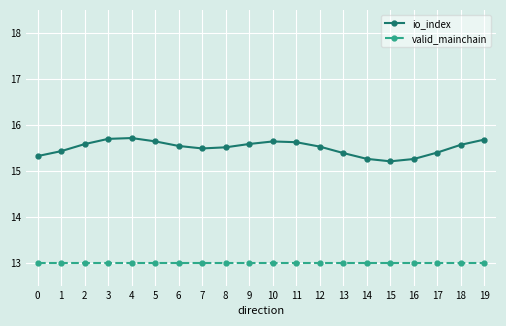

Is this an area chart (filled region under the line)?

No